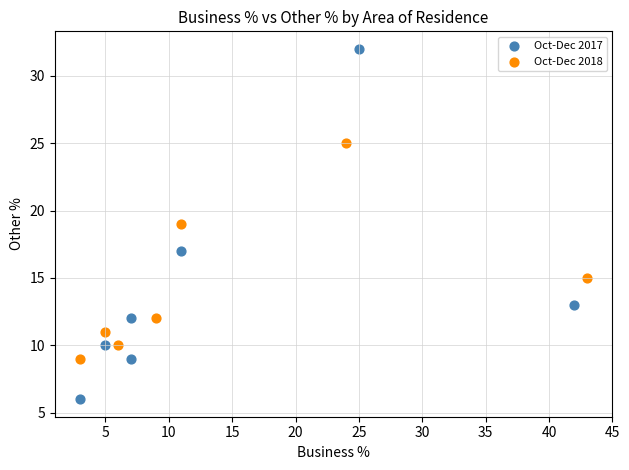

Which series reaches the minimum Y coordinate?

Oct-Dec 2017